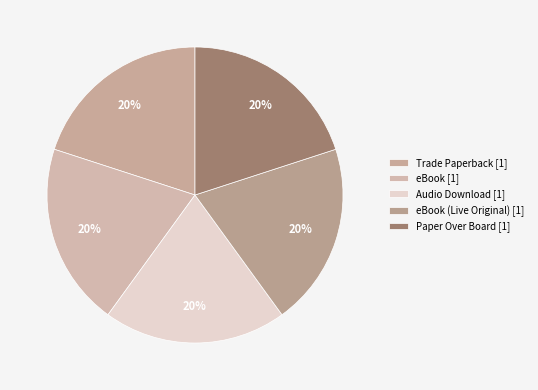

Rank the categories by value from highest to lowest.

eBook (Live Original), Paper Over Board, Trade Paperback, eBook, Audio Download